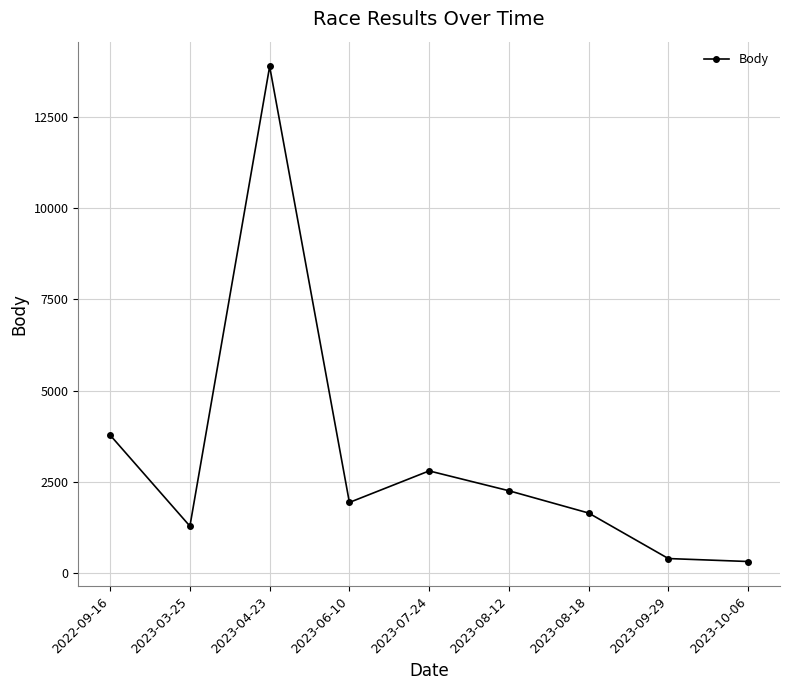

What is the sum of all values?

28328